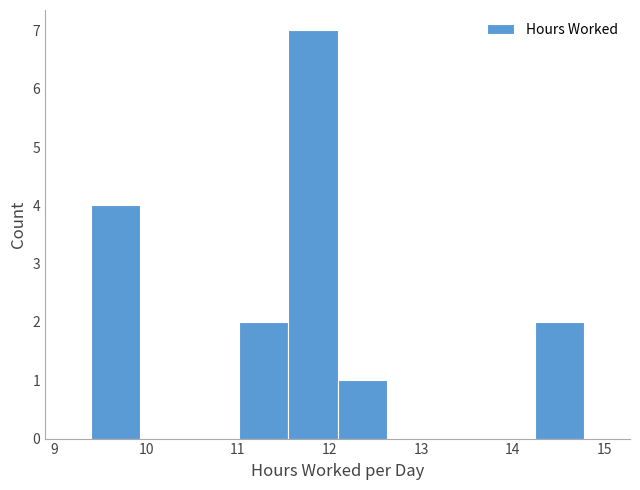

Reading left to right, transcribe this chart: for each bar, give the range it covers on the x-axis and its height. Neither the bar edges nor the heights are printed on the chart, so give them approximately, as read against the axes.

9.4 to 9.9: 4
9.9 to 10.5: 0
10.5 to 11.0: 0
11.0 to 11.6: 2
11.6 to 12.1: 7
12.1 to 12.6: 1
12.6 to 13.2: 0
13.2 to 13.7: 0
13.7 to 14.2: 0
14.2 to 14.8: 2